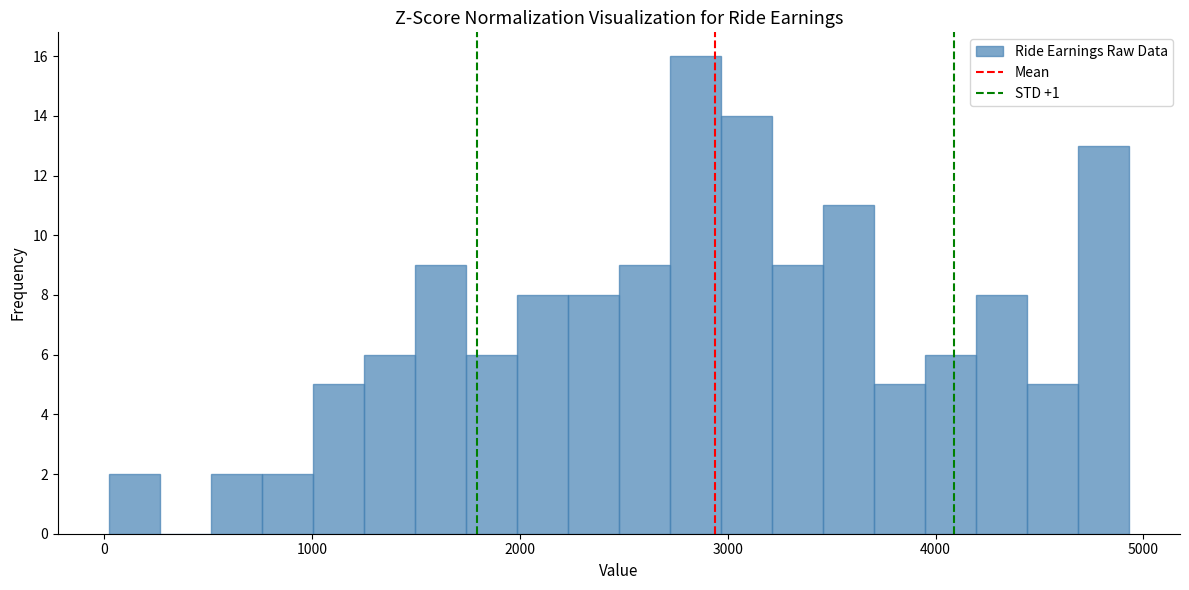

Around what value on the x-axis is the tallest bar? Give the approximate position of its centre, as read against the axis.

2800